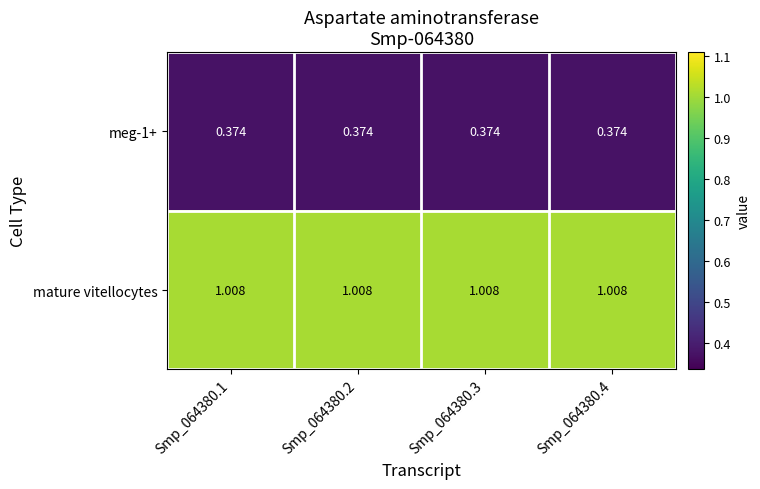

Is the value of mature vitellocytes at Smp_064380.1 greater than the value of meg-1+ at Smp_064380.3?

Yes